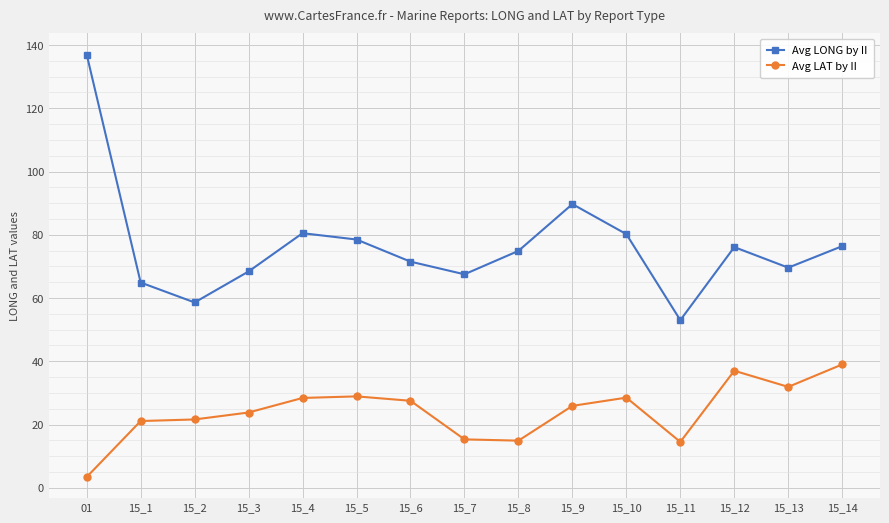

What is the minimum value shown in the chart?

3.4